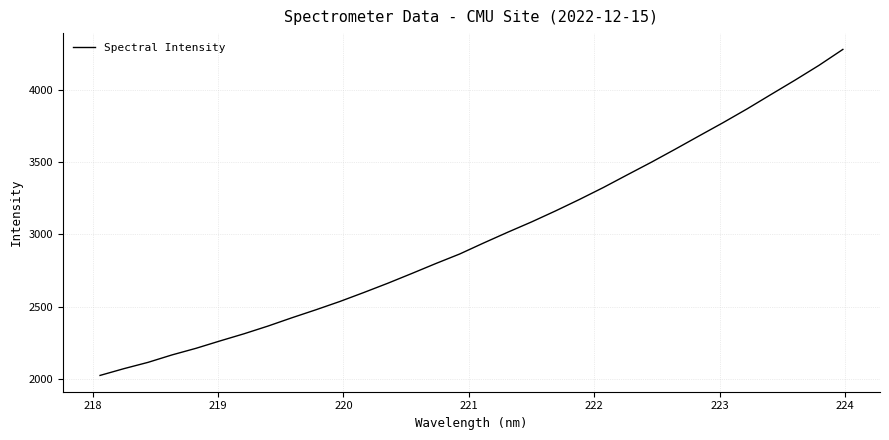

What is the smallest value displayed?

2027.5